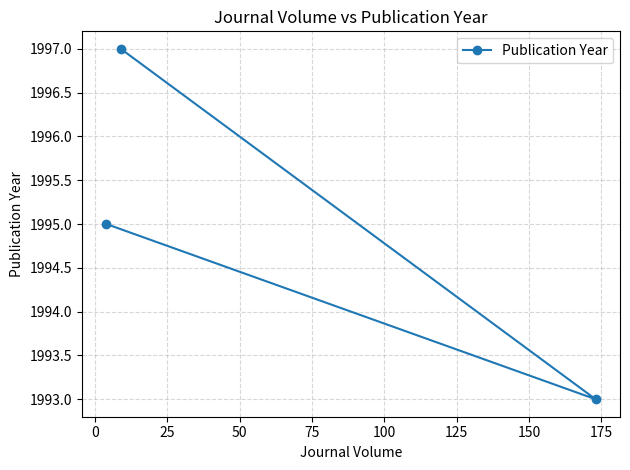

What is the minimum value shown in the chart?

1993